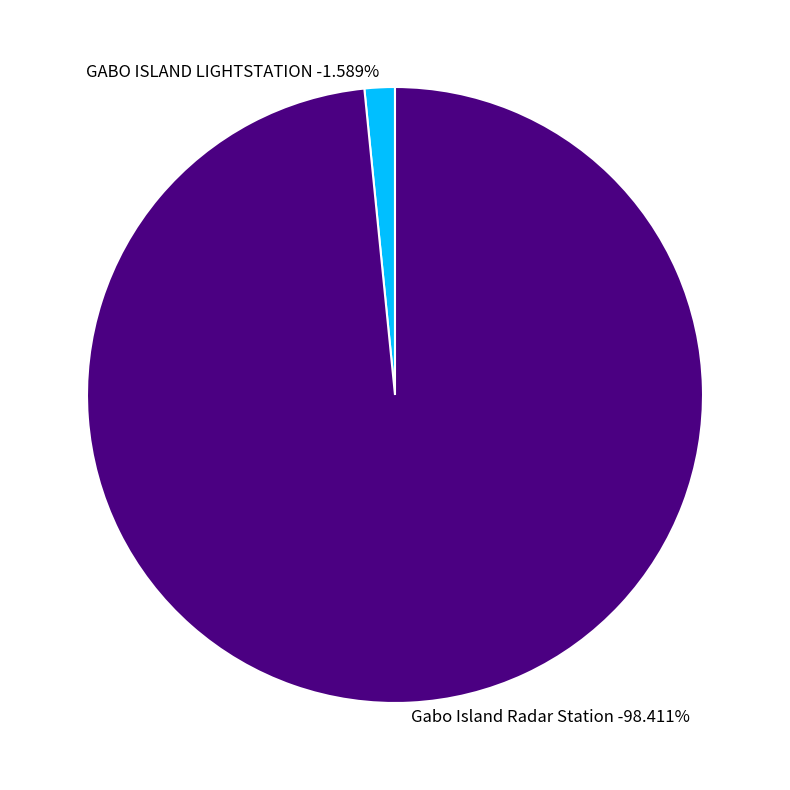

To the nearest percent, what is the average slice percentage?

50%